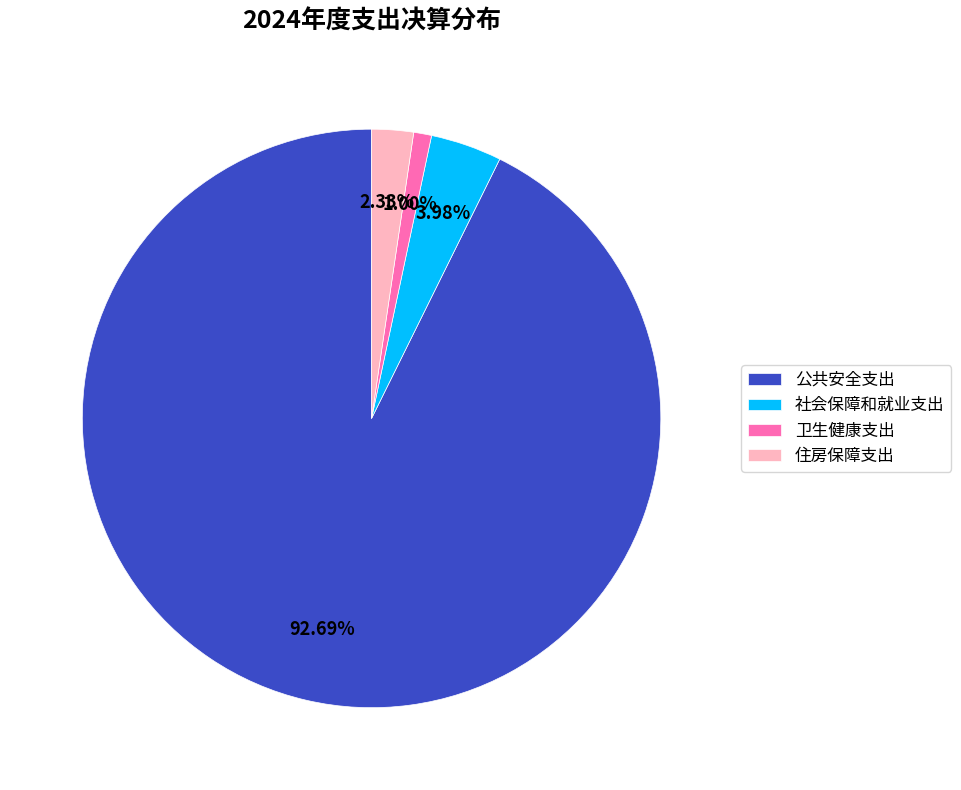

To the nearest percent, what portion does 社会保障和就业支出 represent?

4%